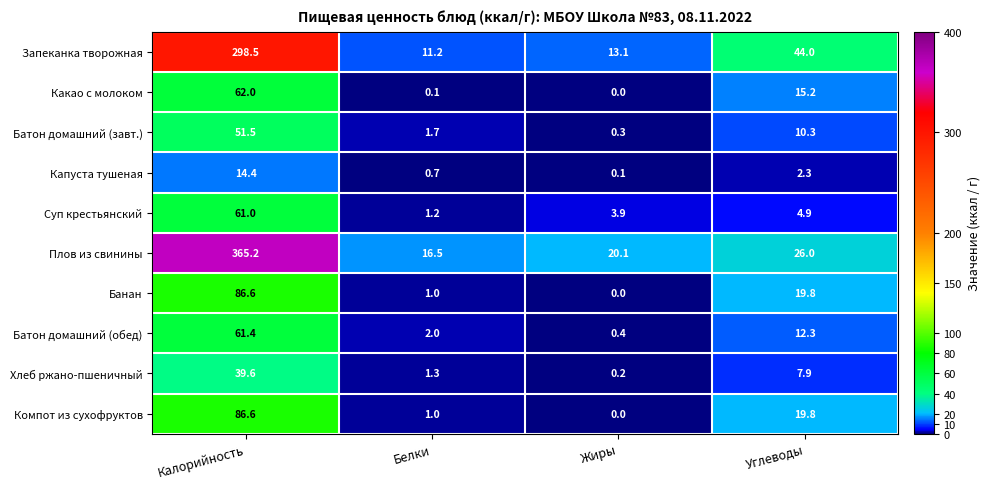

What value does the Суп крестьянский series have at Белки?

1.2